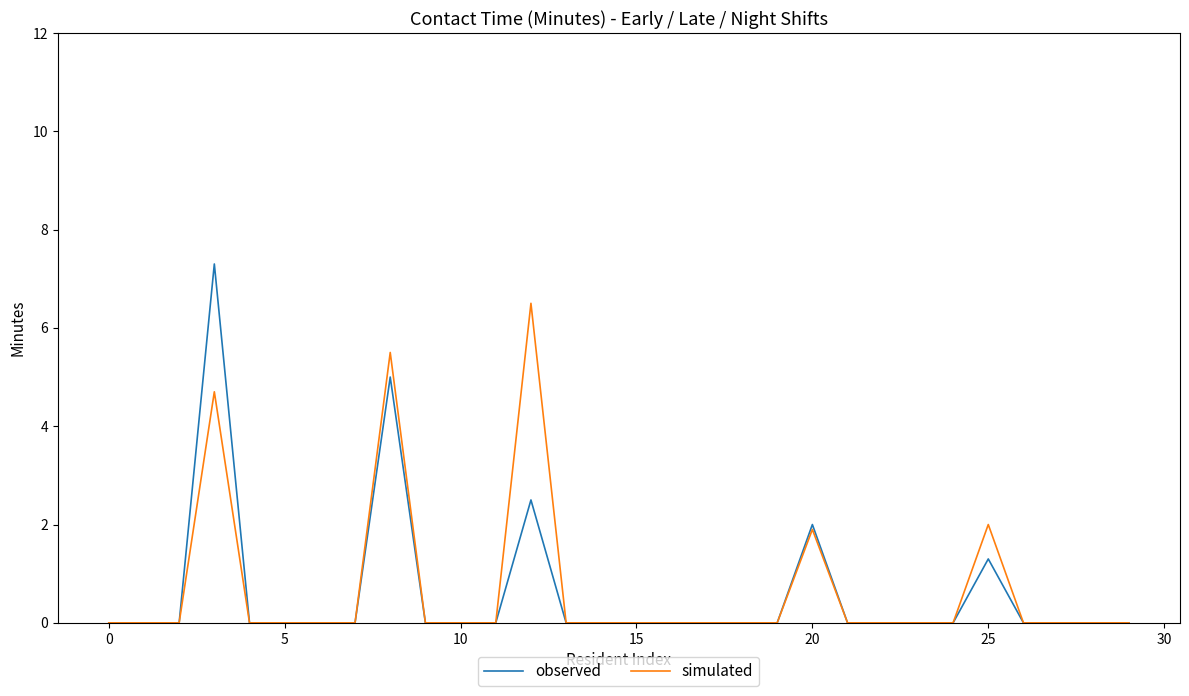

List the series in order of their peak value, lowest first.

simulated, observed